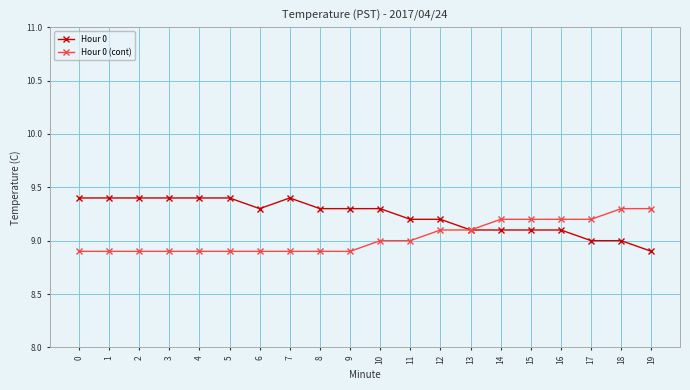

Reading left to right, extract all data points from this chart.

Hour 0: 0=9.4	1=9.4	2=9.4	3=9.4	4=9.4	5=9.4	6=9.3	7=9.4	8=9.3	9=9.3	10=9.3	11=9.2	12=9.2	13=9.1	14=9.1	15=9.1	16=9.1	17=9.0	18=9.0	19=8.9
Hour 0 (cont): 0=8.9	1=8.9	2=8.9	3=8.9	4=8.9	5=8.9	6=8.9	7=8.9	8=8.9	9=8.9	10=9.0	11=9.0	12=9.1	13=9.1	14=9.2	15=9.2	16=9.2	17=9.2	18=9.3	19=9.3